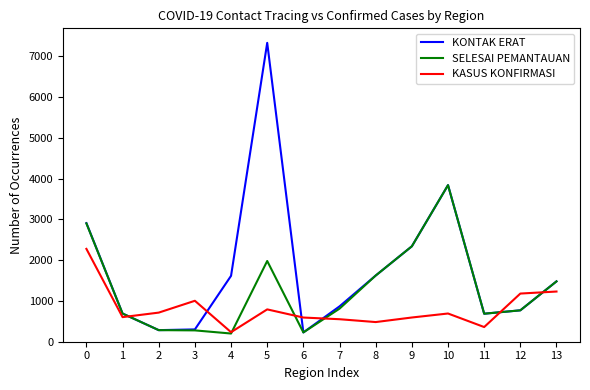

Rank the series by their maximum value, from highest to lowest.

KONTAK ERAT, SELESAI PEMANTAUAN, KASUS KONFIRMASI